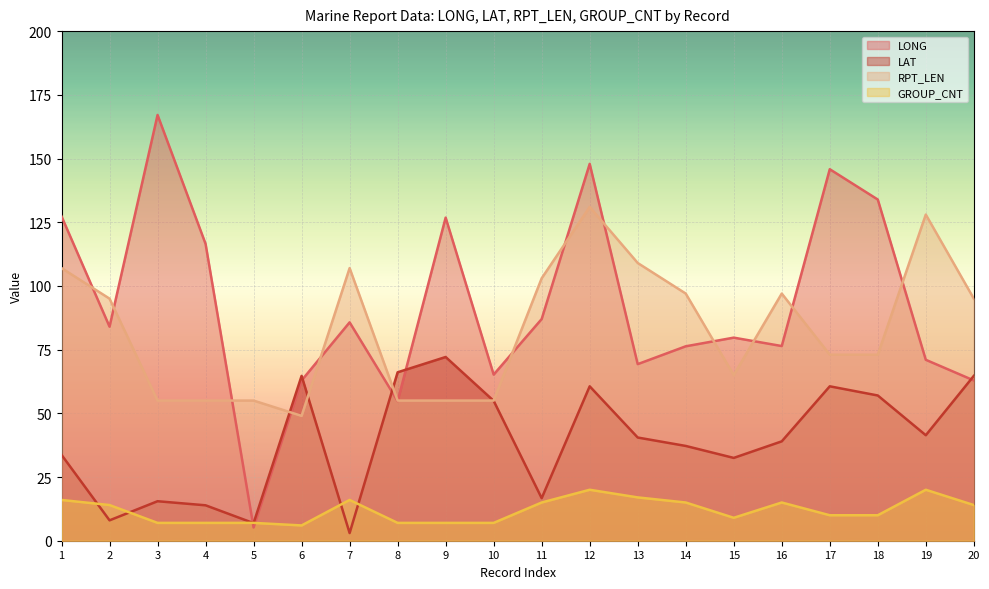

How many values in the LAT series exceed 40?

10